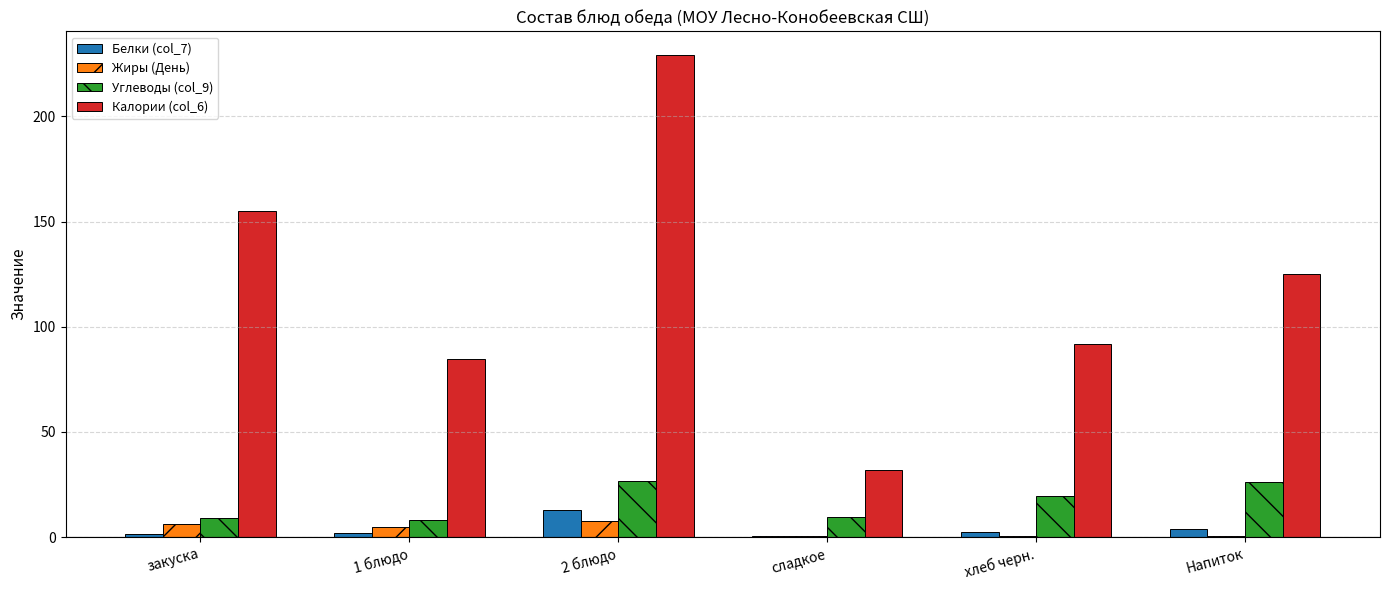

At which category is the sum across all series the highest?

2 блюдо